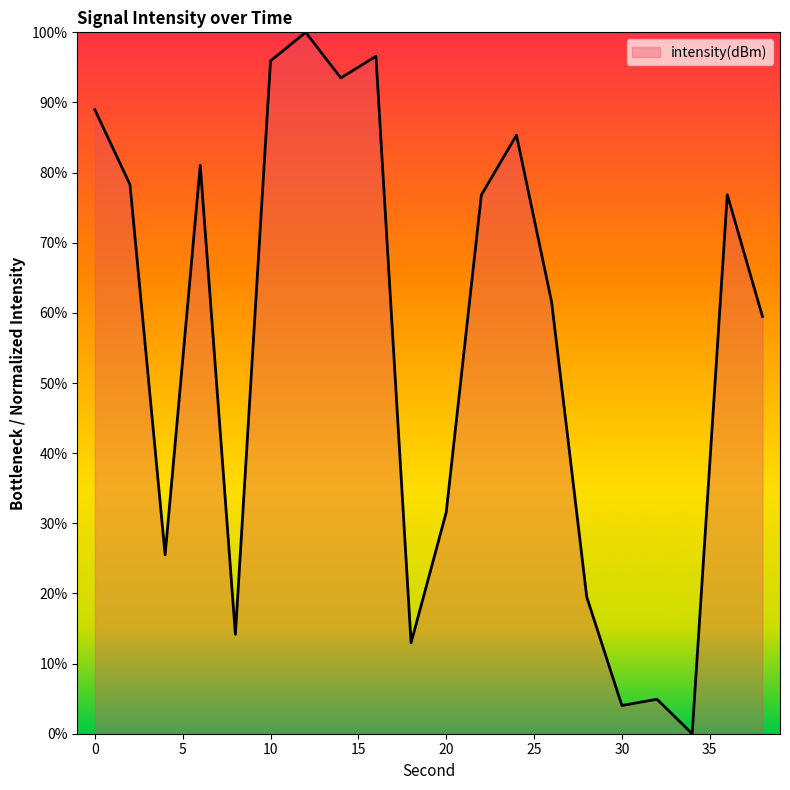

What is the difference between the maximum and minimum values?

100.0